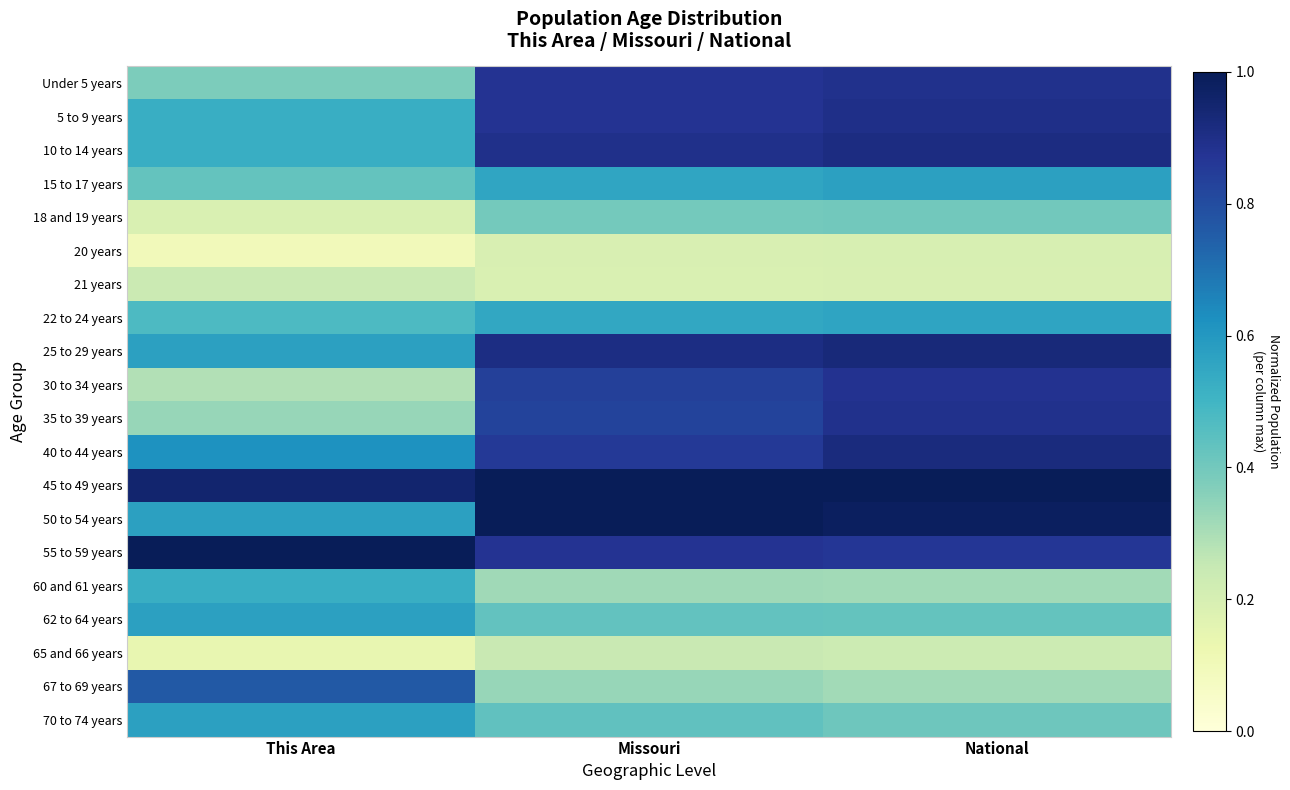

Reading right to left, list all the values displayed in this chart.

Under 5 years: National=0.9	Missouri=0.9	This Area=0.4
5 to 9 years: National=0.9	Missouri=0.9	This Area=0.5
10 to 14 years: National=0.9	Missouri=0.9	This Area=0.5
15 to 17 years: National=0.6	Missouri=0.6	This Area=0.4
18 and 19 years: National=0.4	Missouri=0.4	This Area=0.2
20 years: National=0.2	Missouri=0.2	This Area=0.1
21 years: National=0.2	Missouri=0.2	This Area=0.2
22 to 24 years: National=0.6	Missouri=0.5	This Area=0.5
25 to 29 years: National=0.9	Missouri=0.9	This Area=0.6
30 to 34 years: National=0.9	Missouri=0.8	This Area=0.3
35 to 39 years: National=0.9	Missouri=0.8	This Area=0.3
40 to 44 years: National=0.9	Missouri=0.9	This Area=0.6
45 to 49 years: National=1.0	Missouri=1.0	This Area=1.0
50 to 54 years: National=1.0	Missouri=1.0	This Area=0.6
55 to 59 years: National=0.9	Missouri=0.9	This Area=1.0
60 and 61 years: National=0.3	Missouri=0.3	This Area=0.5
62 to 64 years: National=0.4	Missouri=0.4	This Area=0.6
65 and 66 years: National=0.2	Missouri=0.2	This Area=0.1
67 to 69 years: National=0.3	Missouri=0.3	This Area=0.8
70 to 74 years: National=0.4	Missouri=0.4	This Area=0.6